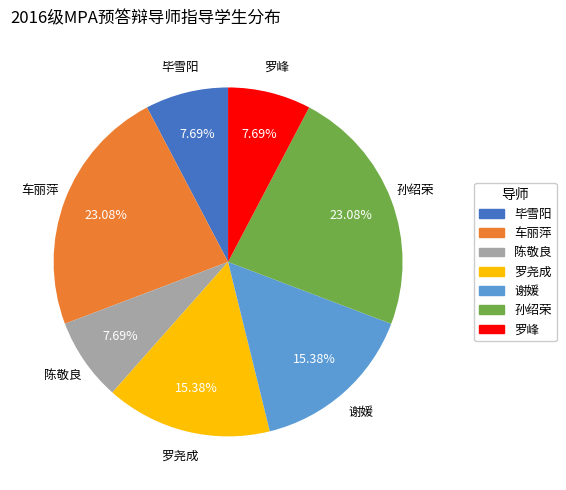

Combined, do 毕雪阳 and 陈敬良 account for over 50%?

No